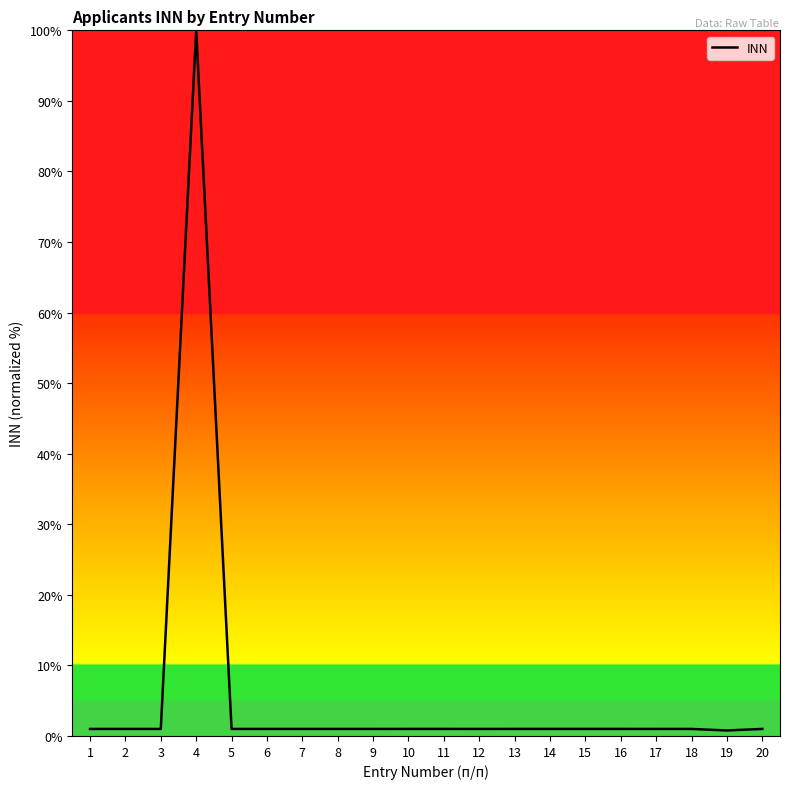

How many lines are shown in the chart?

1